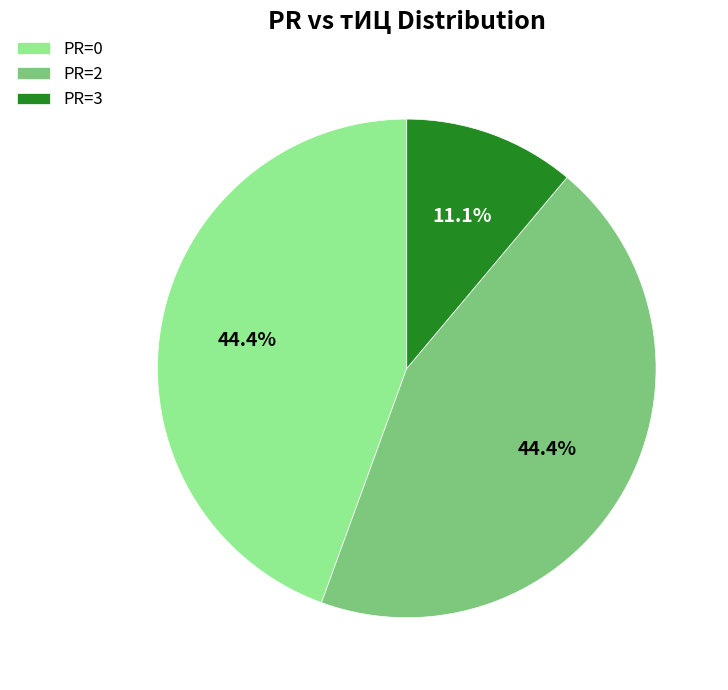

Count the number of slices in the pie.

3